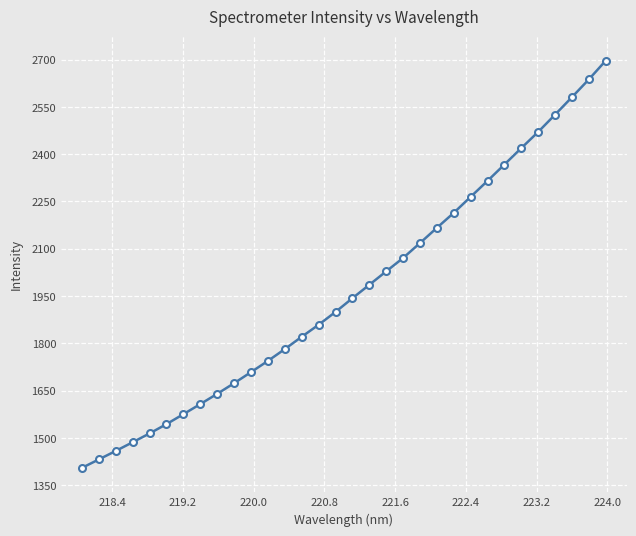

What is the sum of all values?

62957.0